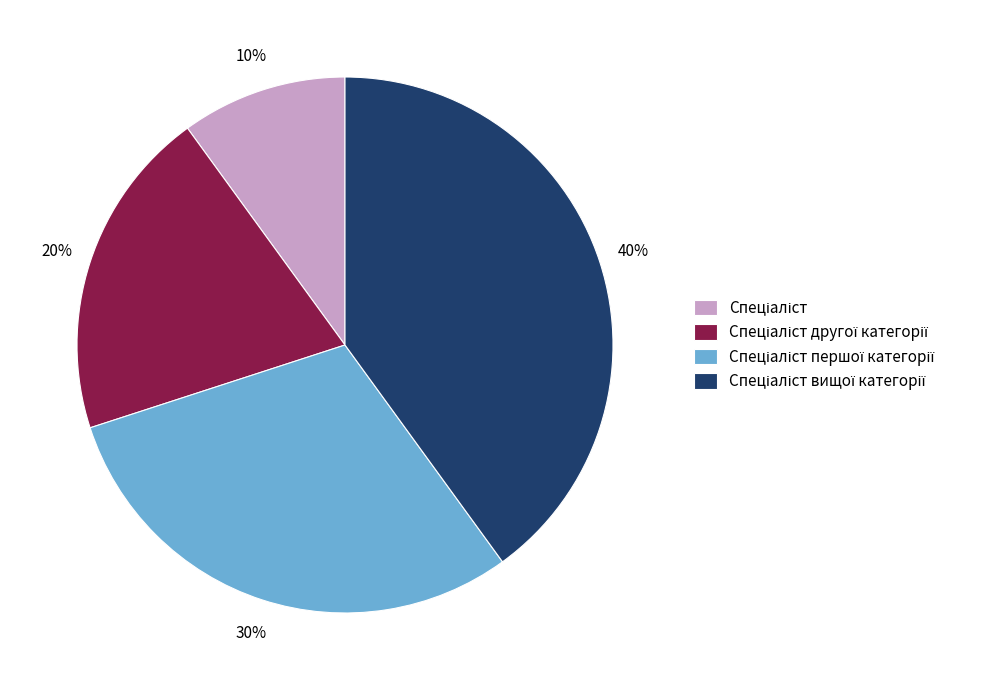

To the nearest percent, what is the average slice percentage?

25%